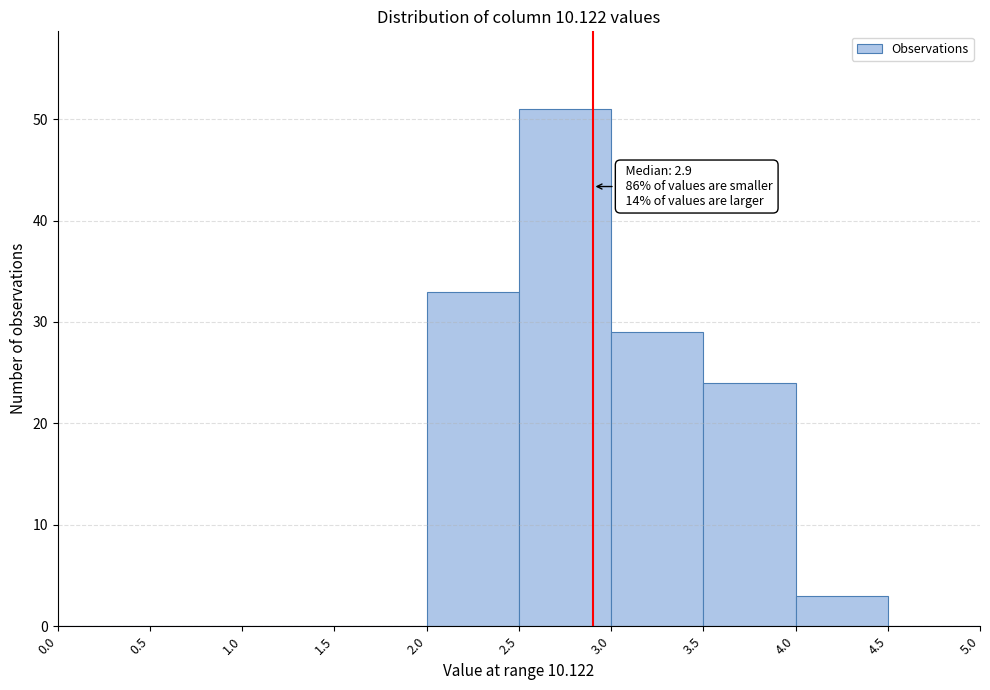

Which range on the x-axis has the tallest bar?

2.5 to 3.0